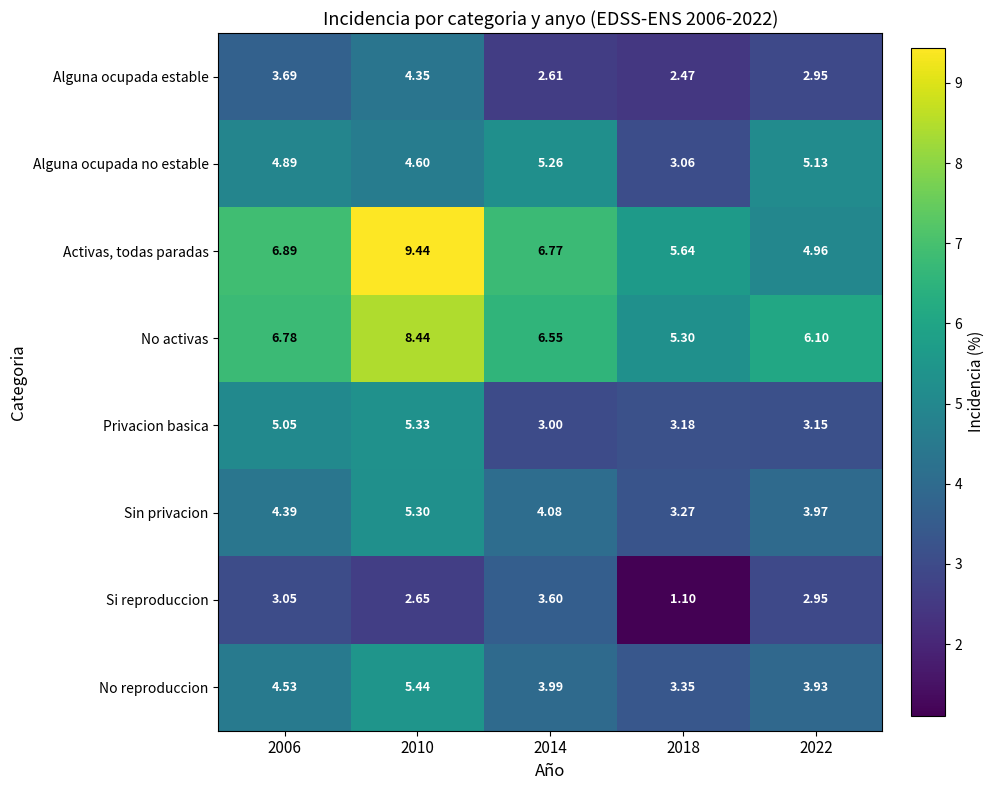

List the series in order of their peak value, lowest first.

Si reproduccion, Alguna ocupada estable, Alguna ocupada no estable, Sin privacion, Privacion basica, No reproduccion, No activas, Activas, todas paradas